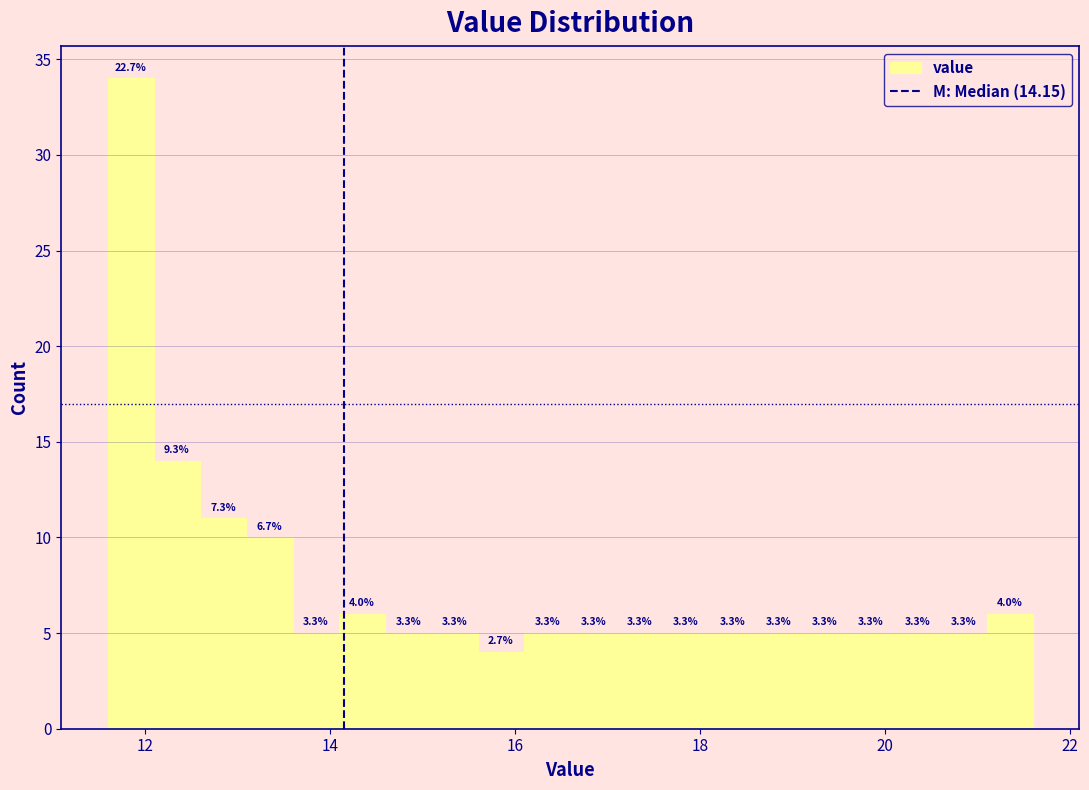

Read against the x-axis, roughly where is the centre of the tallest bar?

11.8